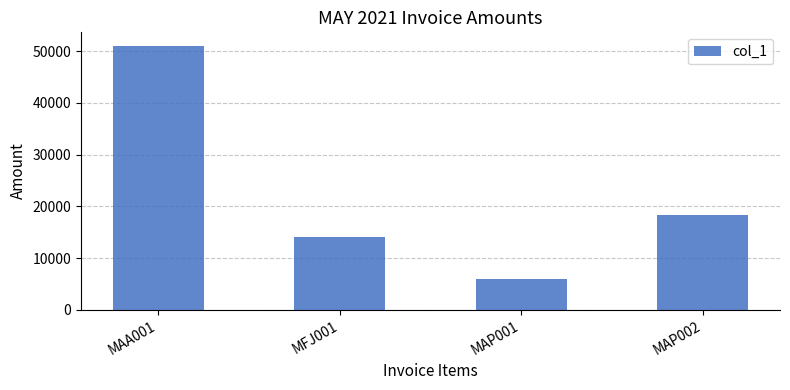

At which category does the chart reach its minimum across all series?

MAP001